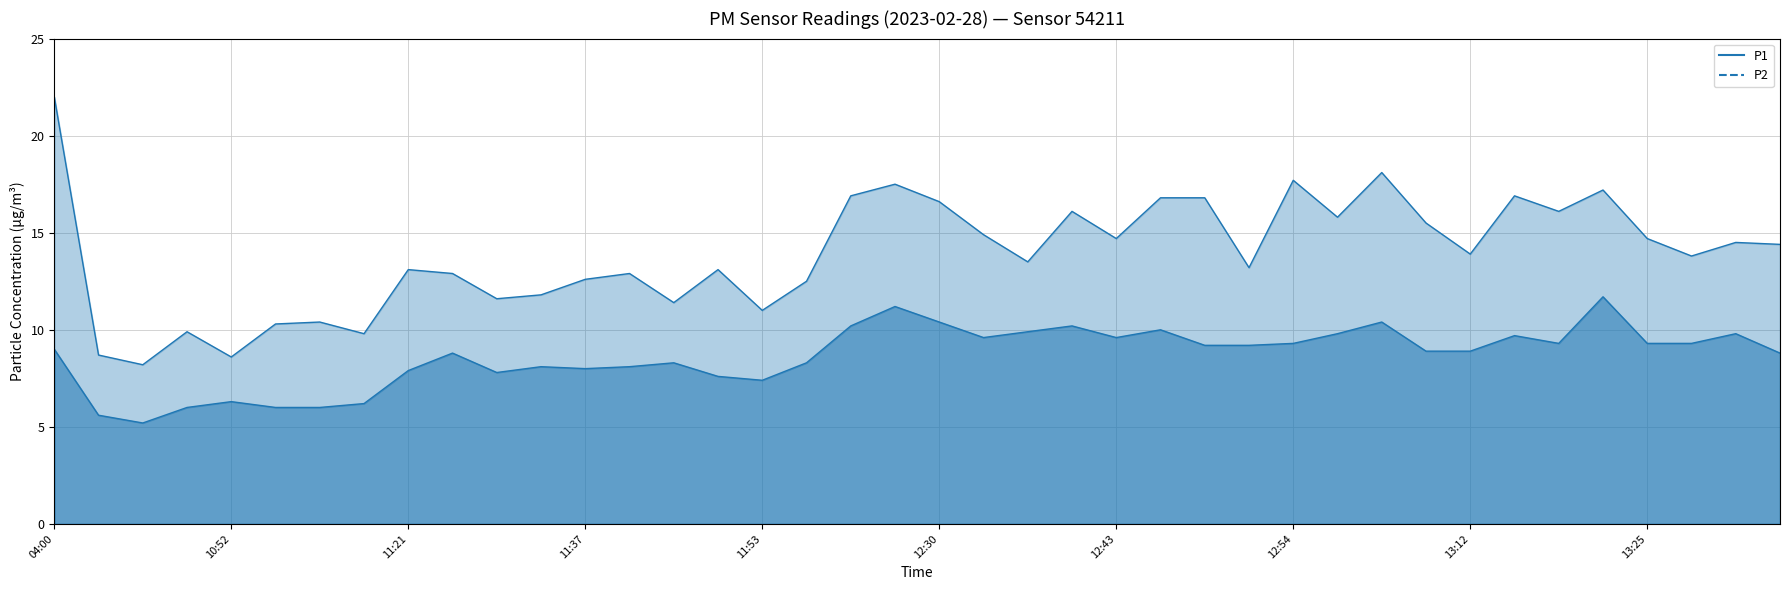

At which label is P1 closest to 15?

12:33